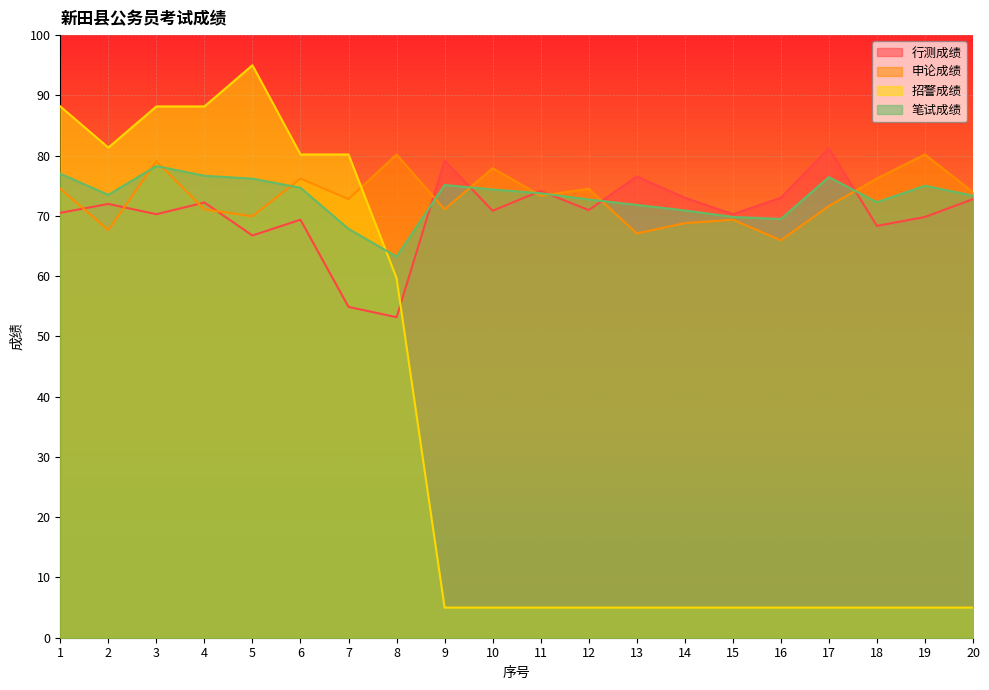

What is the approximate value of 招警成绩 at 6?

80.2